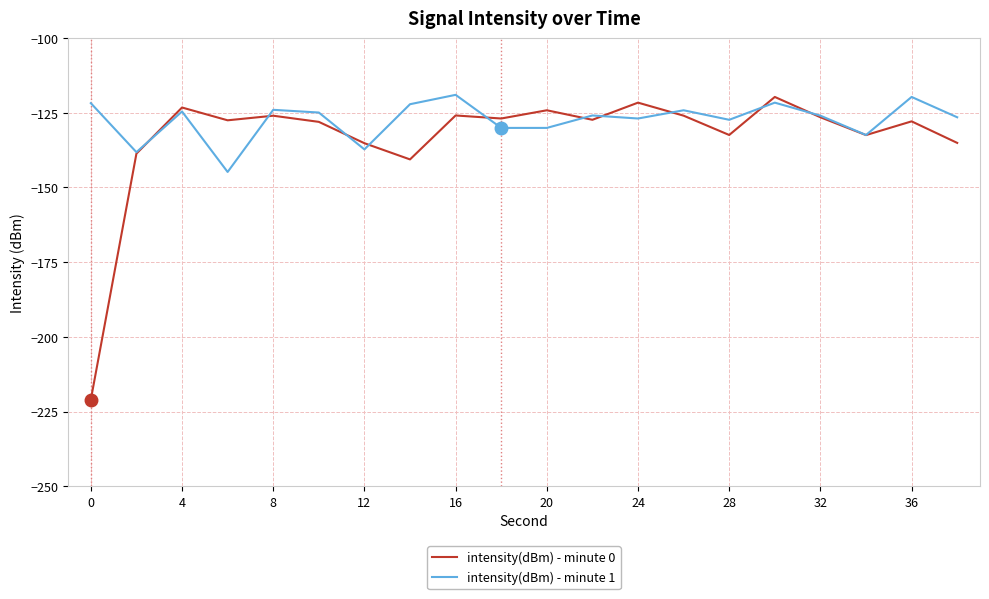

What is the greatest value displayed?

-119.0